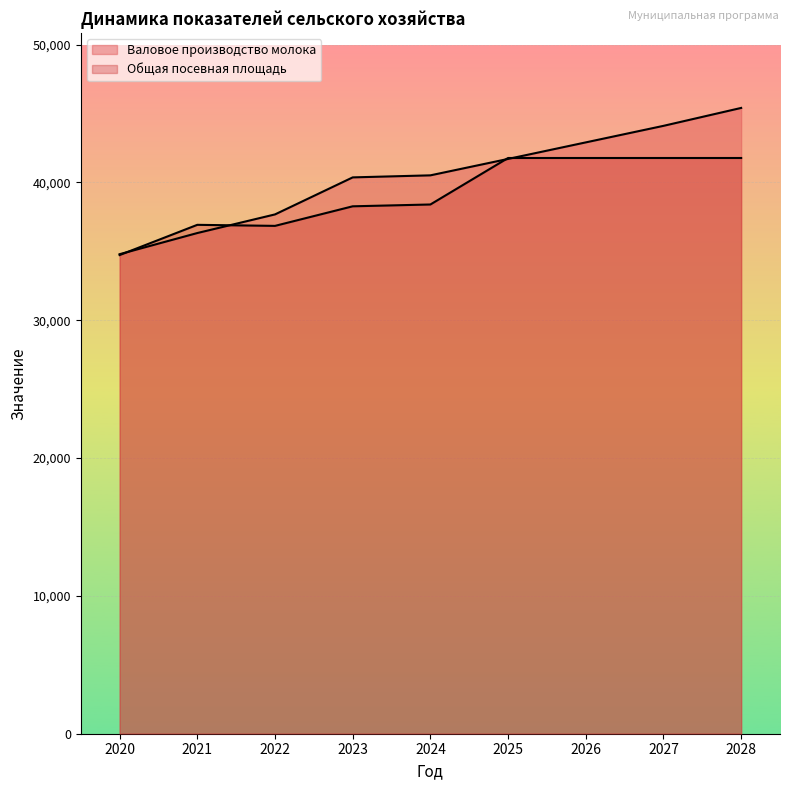

Which category has the highest value in the Валовое производство молока series?

2028